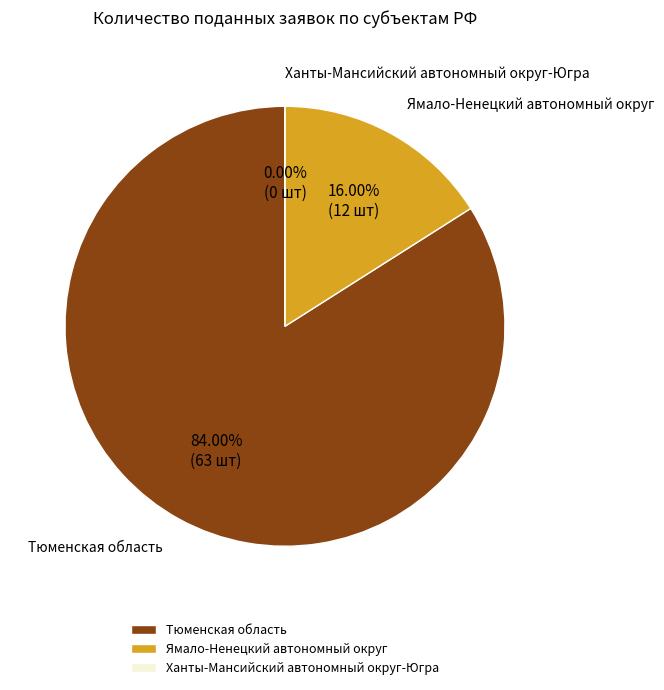

Count the number of slices in the pie.

3